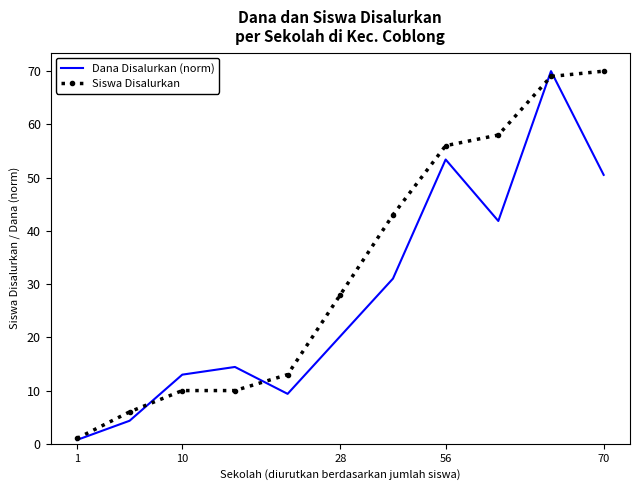

After their last crossing, which series has the higher values: Siswa Disalurkan or Dana Disalurkan (norm)?

Siswa Disalurkan